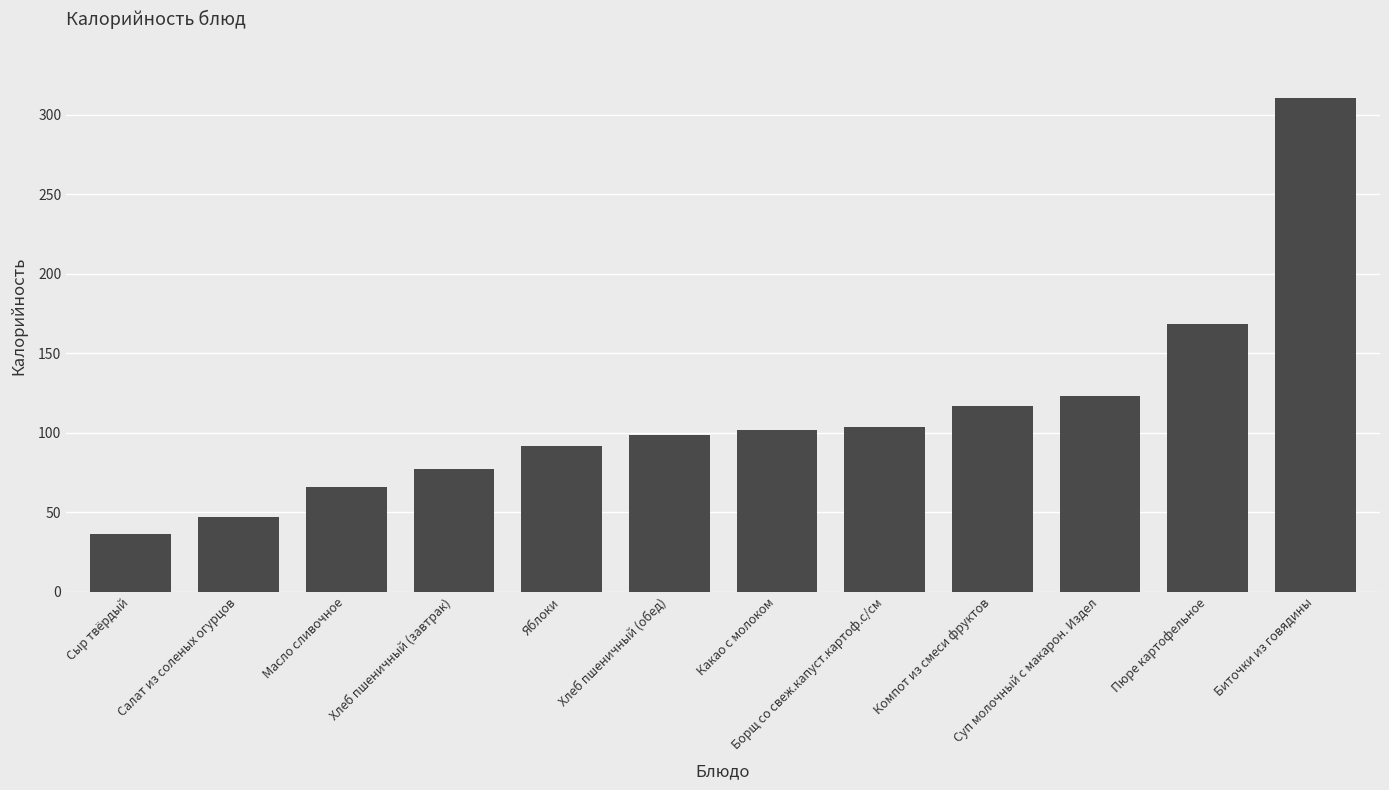

What is the ratio of the value at Какао с молоком to the value at Компот из смеси фруктов?

0.9